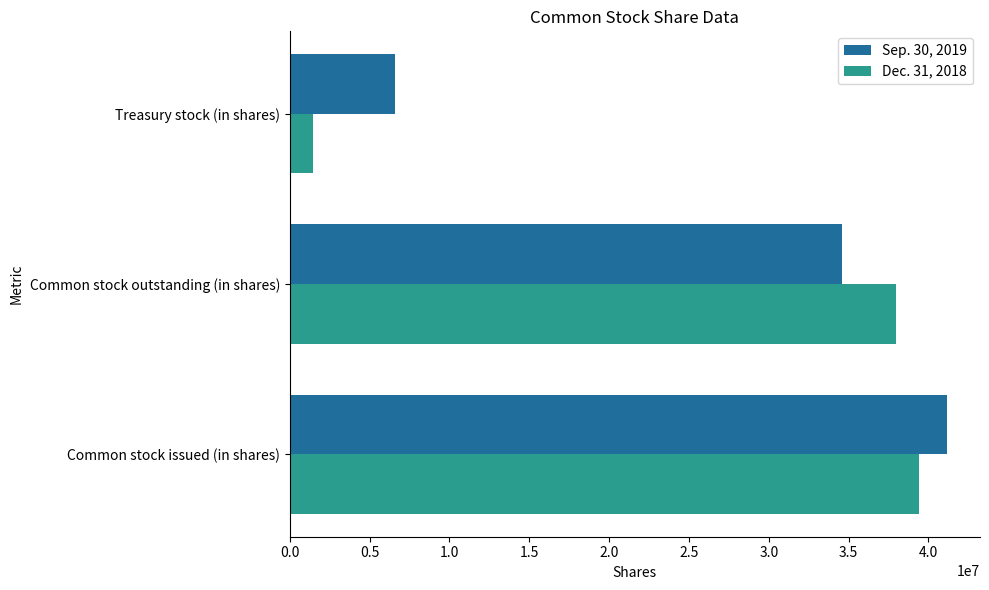

What is the sum of all Dec. 31, 2018 values?

78842712